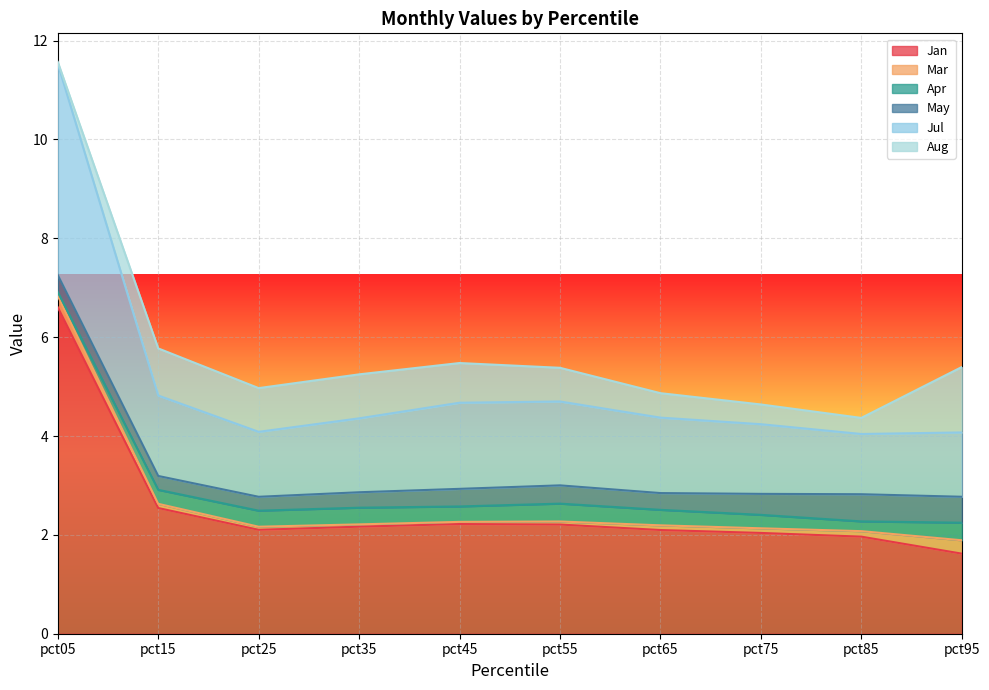

The value of Jan at pct65 is 1.0. True or false?

False